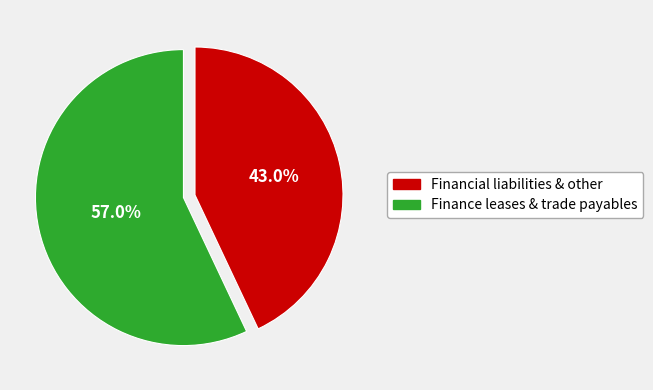

What is the total percentage of Financial liabilities & other and Finance leases & trade payables?

100.0%